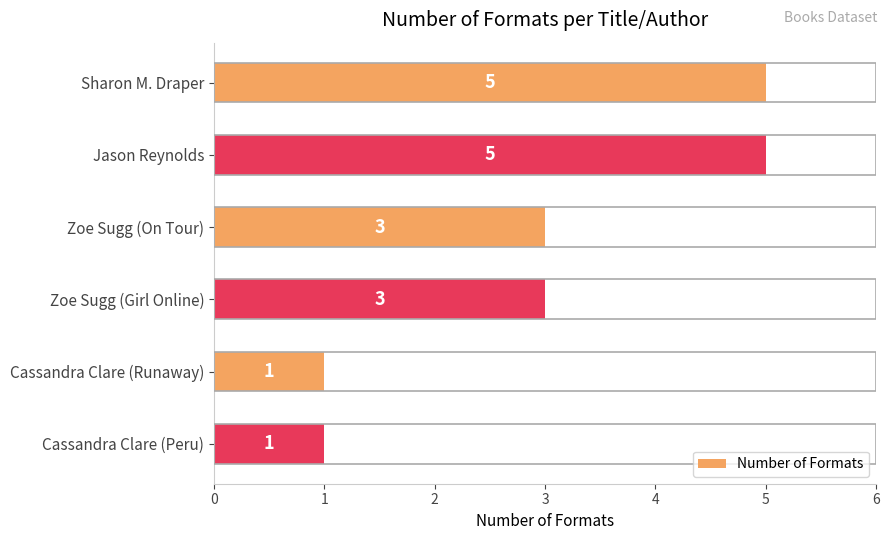

True or false: the data shows 2 at Jason Reynolds.

False